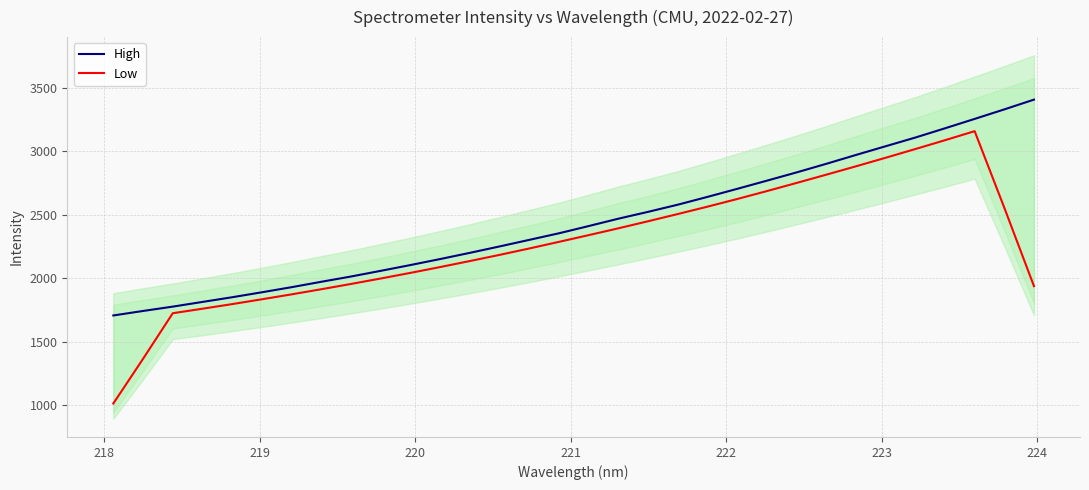

Does the chart have visible grid lines?

Yes